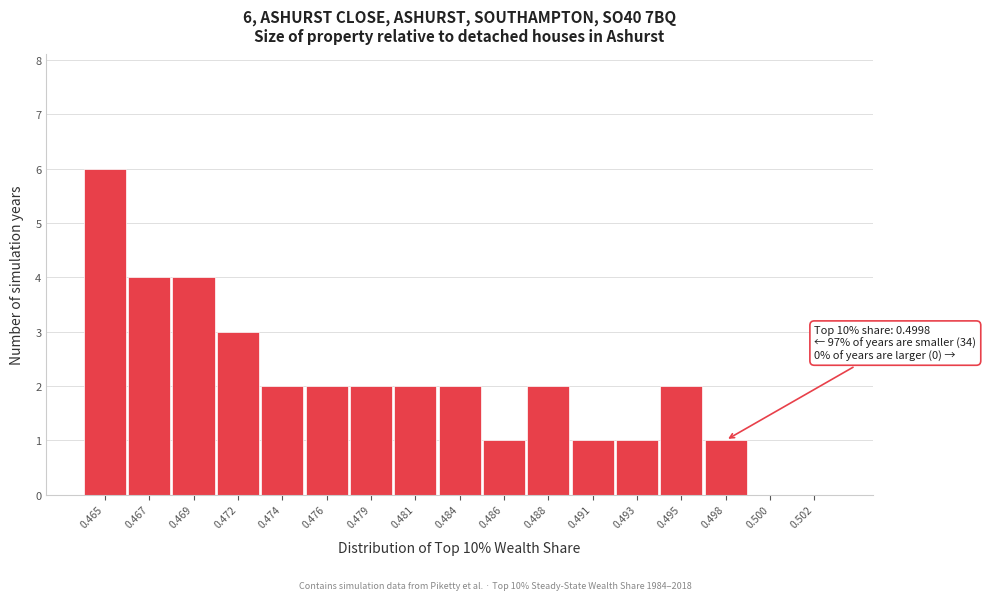

Reading right to left, transcribe all the data shown in this chart.

0.502=0	0.500=0	0.498=1	0.495=2	0.493=1	0.491=1	0.488=2	0.486=1	0.484=2	0.481=2	0.479=2	0.476=2	0.474=2	0.472=3	0.469=4	0.467=4	0.465=6